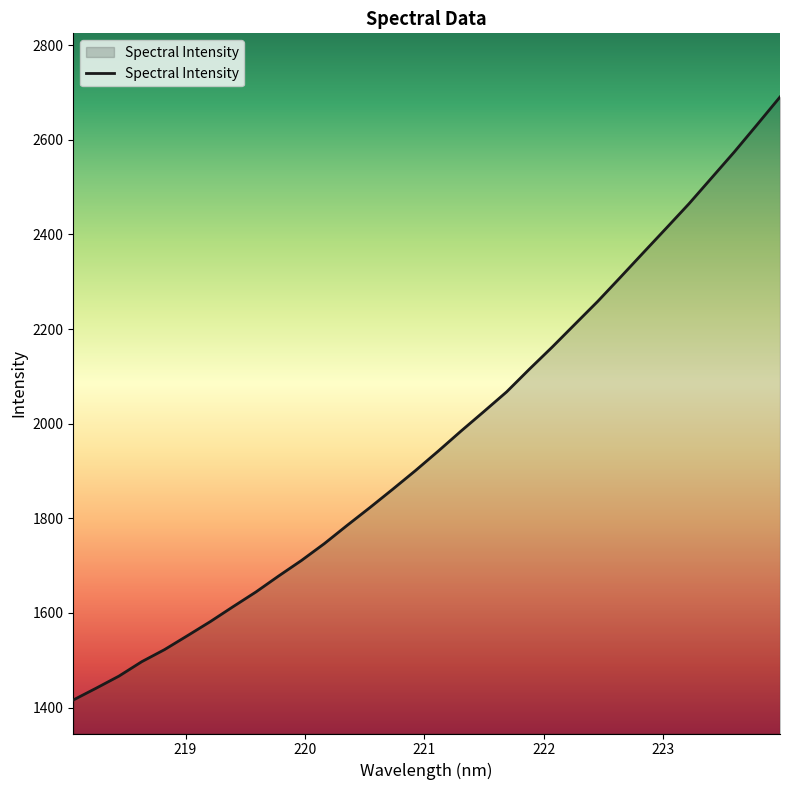

Does the chart display data point markers on the line(s)?

No